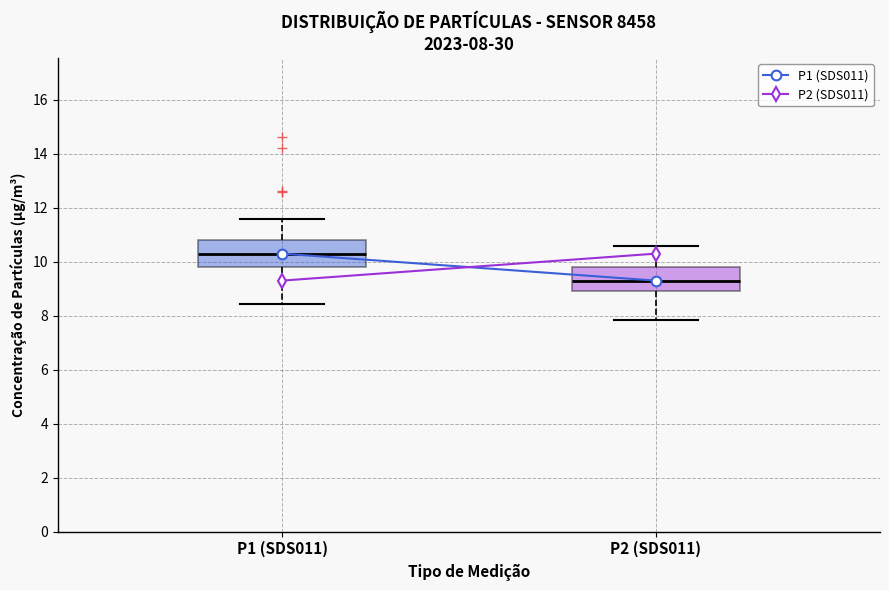

Which box has the lowest median line?

P2 (SDS011)